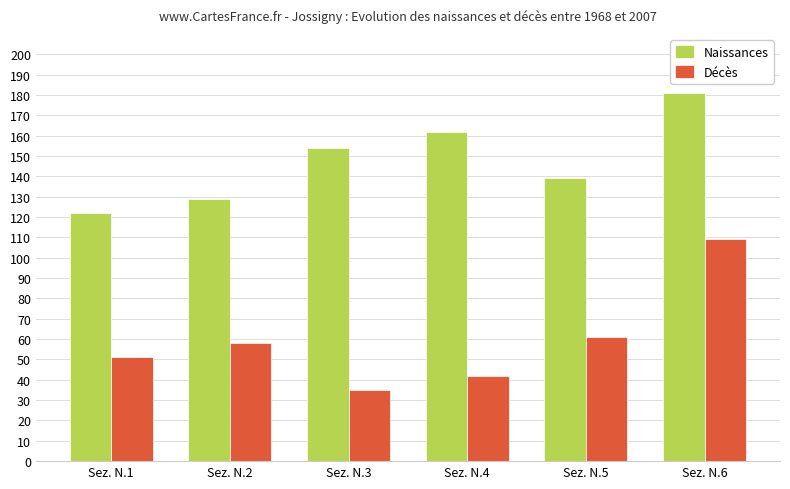

Between Sez. N.3 and Sez. N.6, which series saw the biggest shift?

Décès